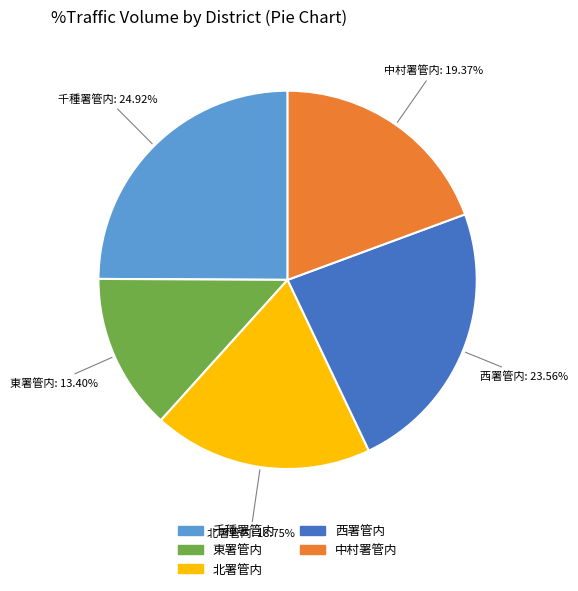

How many slices are in this pie chart?

5